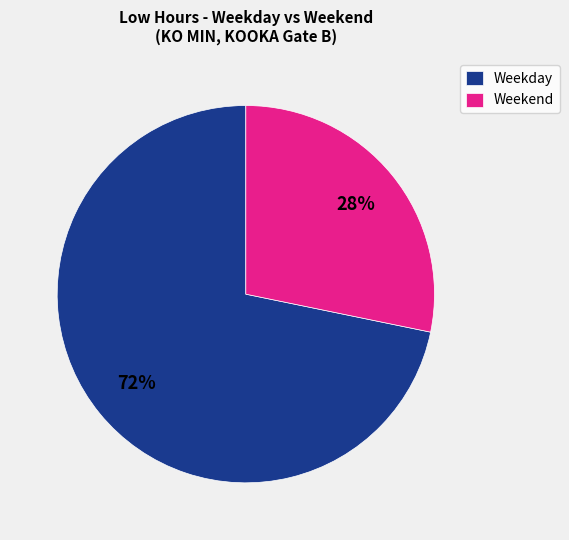

Is there any slice that represents more than half of the pie?

Yes